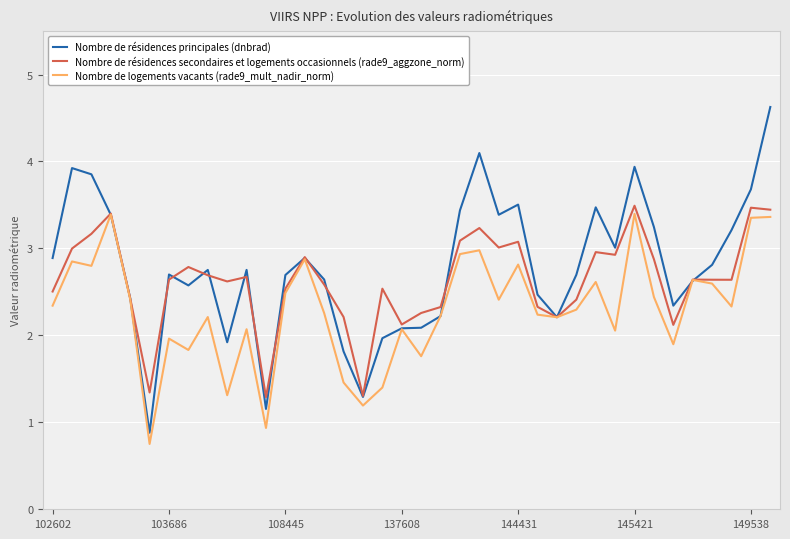

How many values in the Nombre de résidences principales (dnbrad) series exceed 2?

32